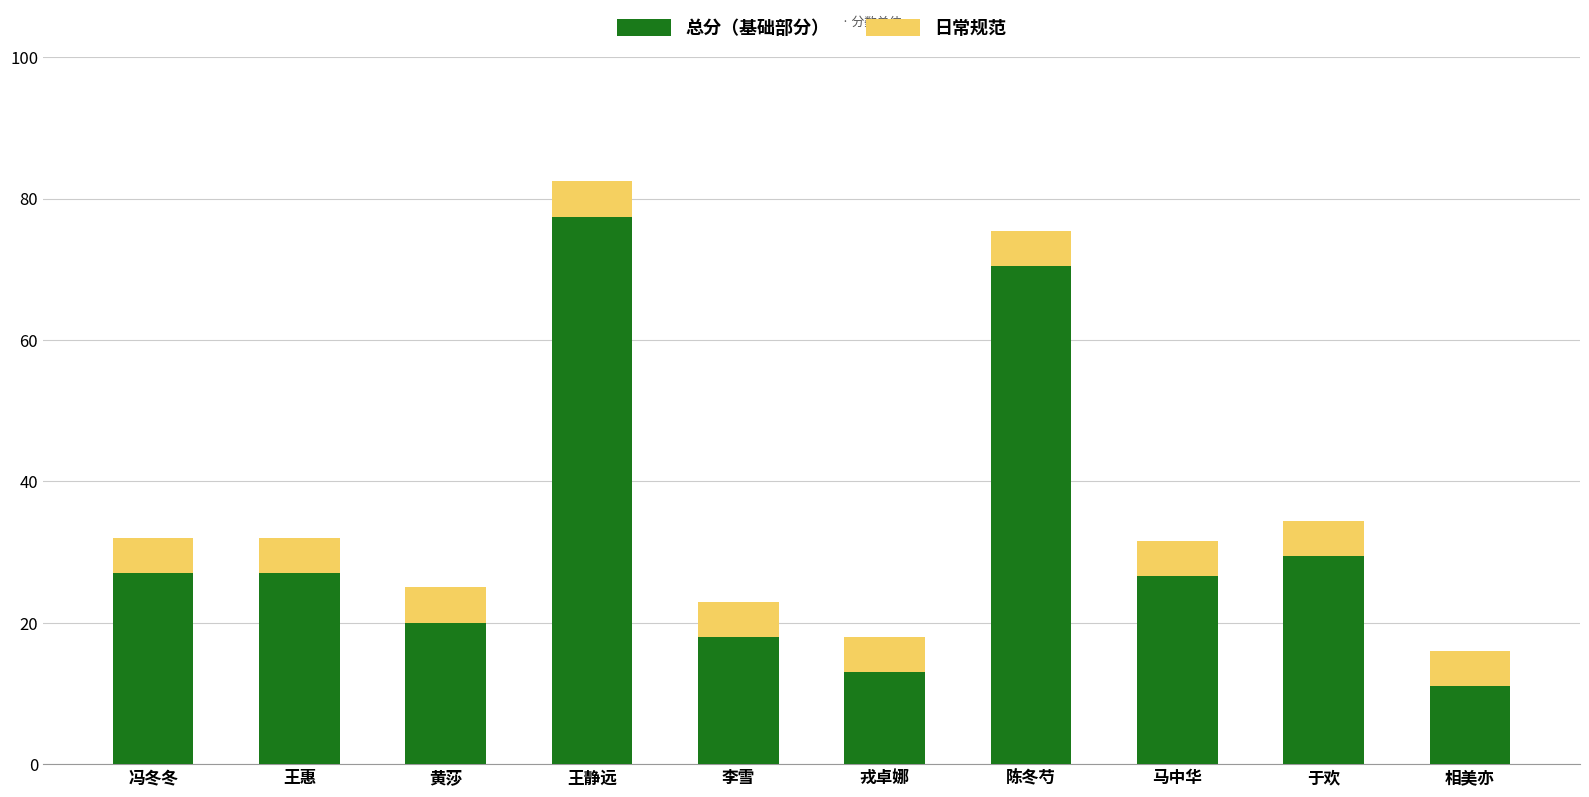

Does the chart contain any negative values?

No